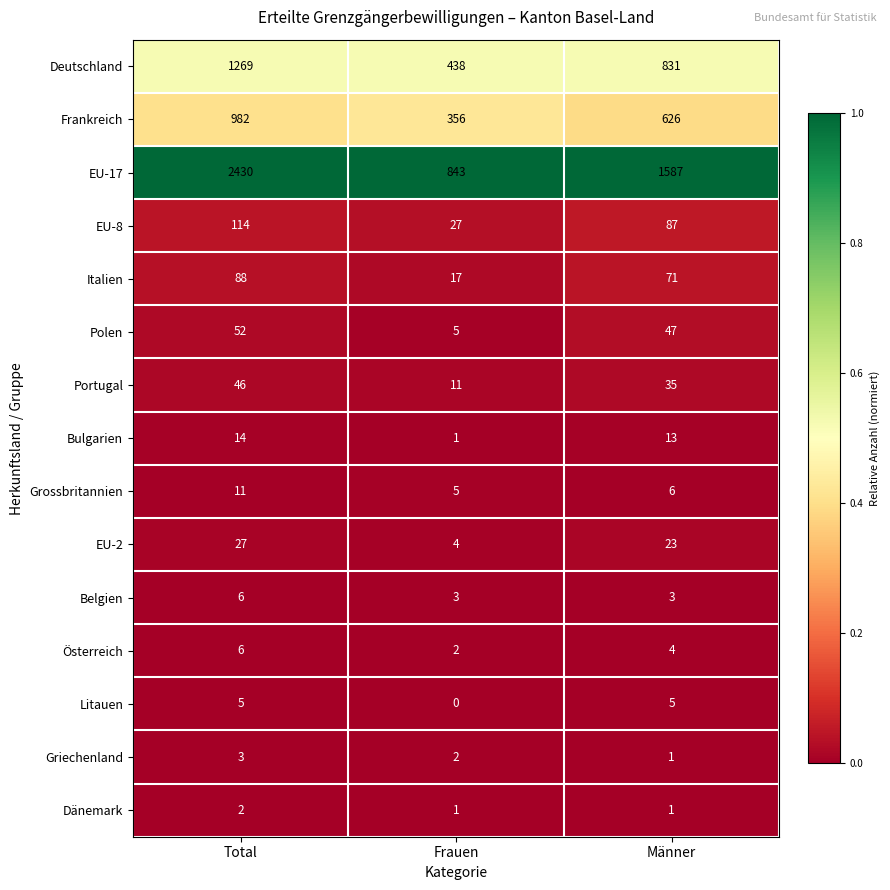

At which label does Bulgarien reach its peak?

Total